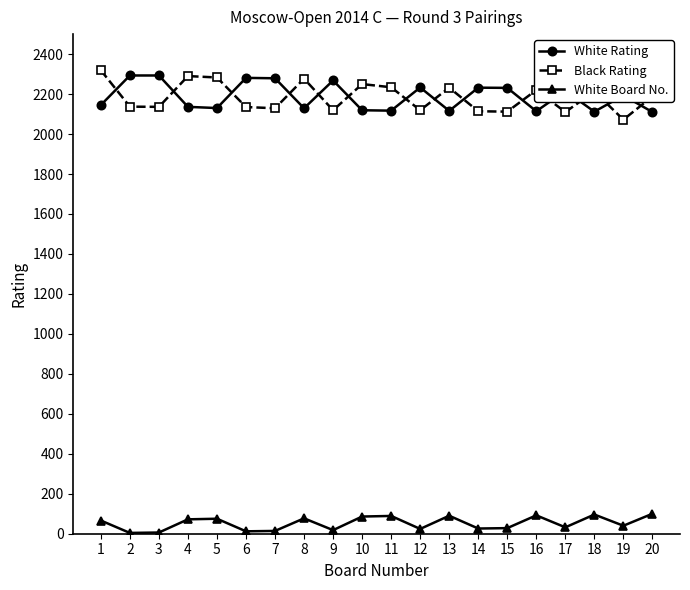

Is the value of Black Rating at 10 greater than the value of White Board No. at 8?

Yes